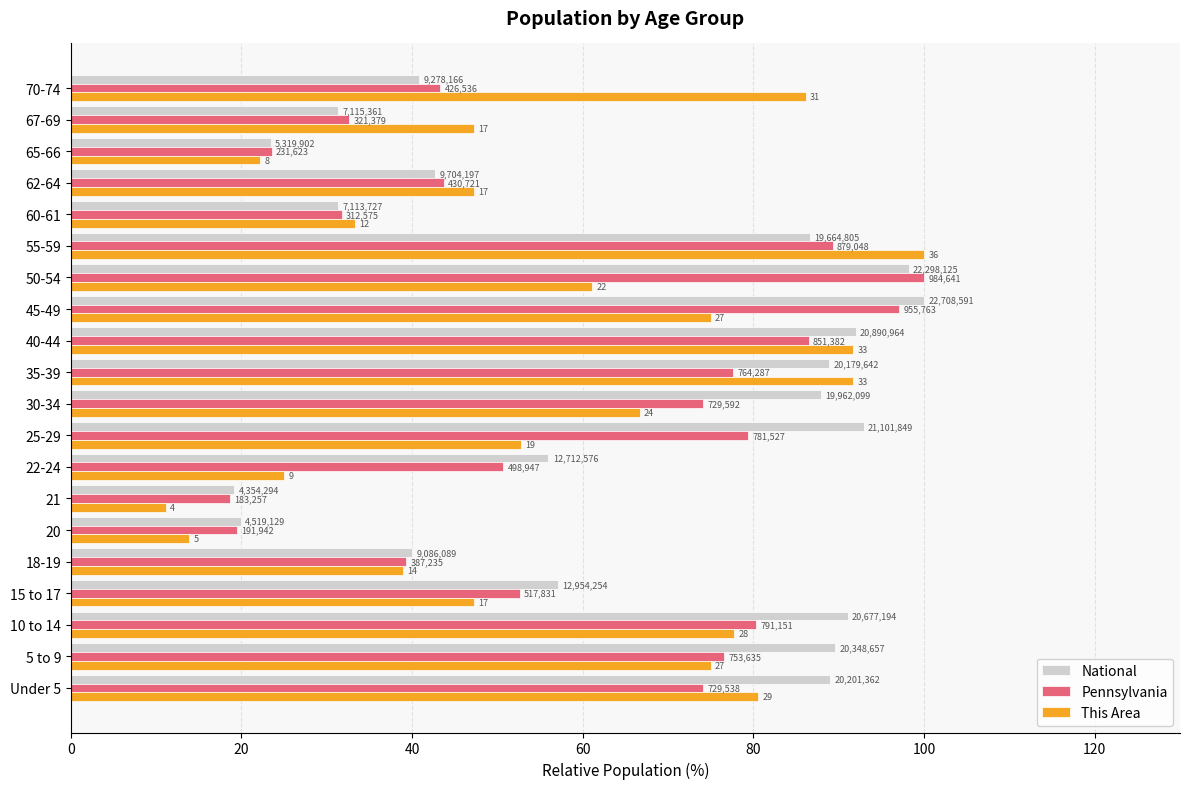

What position from the right is 70-74?

1